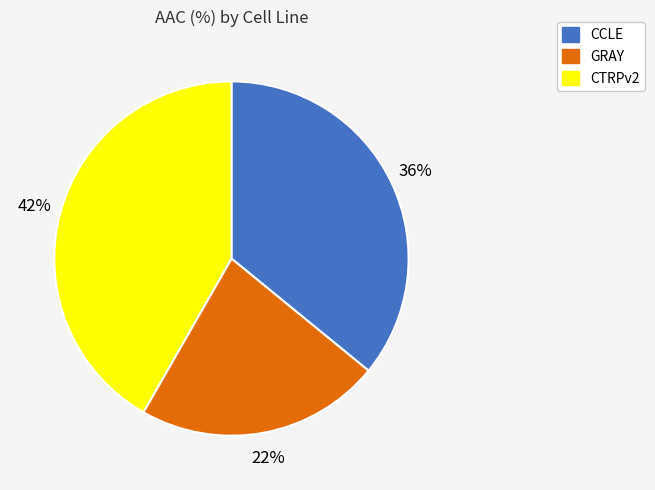

To the nearest percent, what percentage of the pie is GRAY?

22%